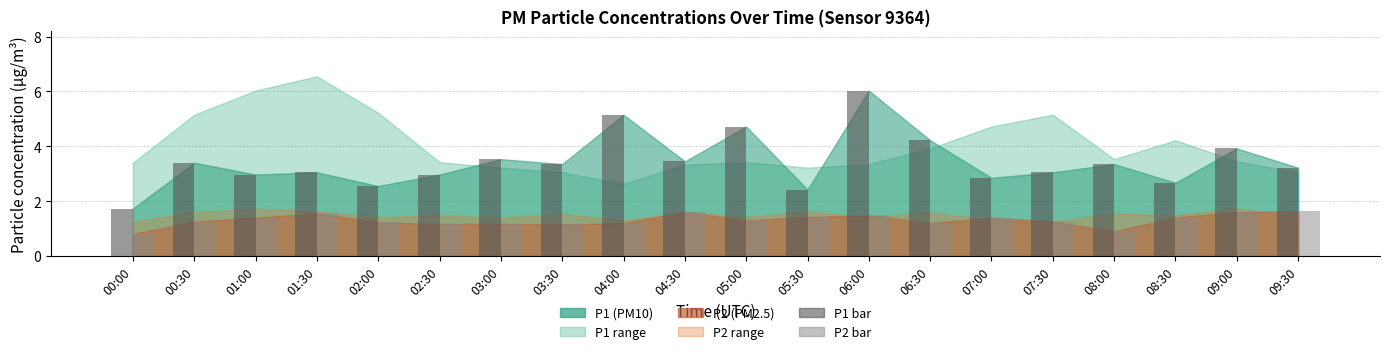

List the series in order of their overall mean, highest first.

P1 bar, P2 bar